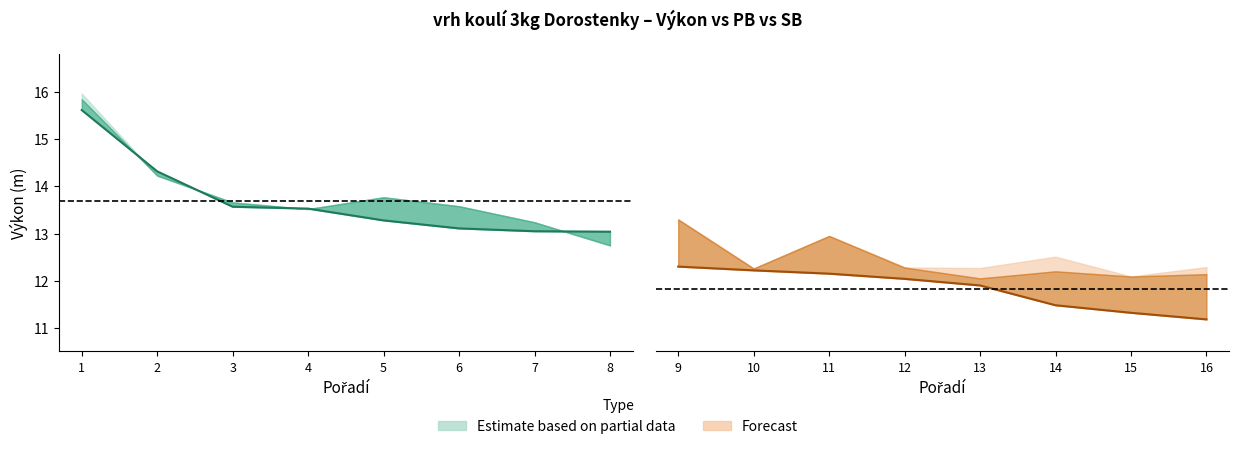

What is the average value?

11.8